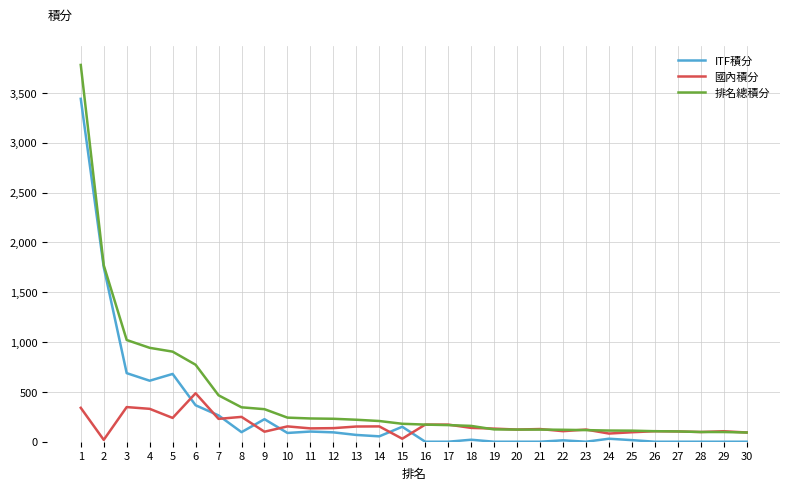

Is the value of 國內積分 at 3 greater than the value of ITF積分 at 23?

Yes